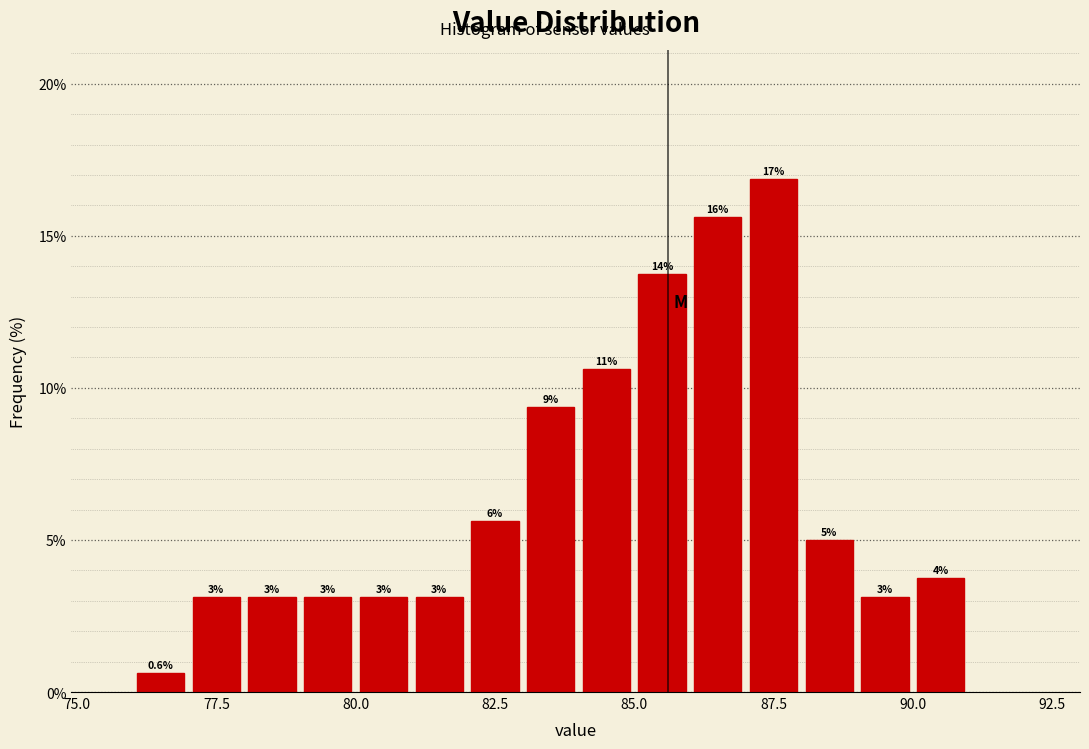

Read against the x-axis, roughly where is the centre of the tallest bar?

87.5